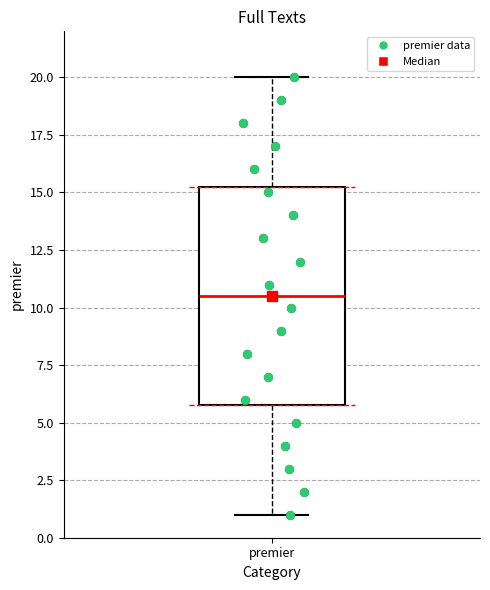

Where does the lower whisker of the box for premier end on the y-axis? The values are not printed on the chart, so give them approximately, as read against the axis.

1.0